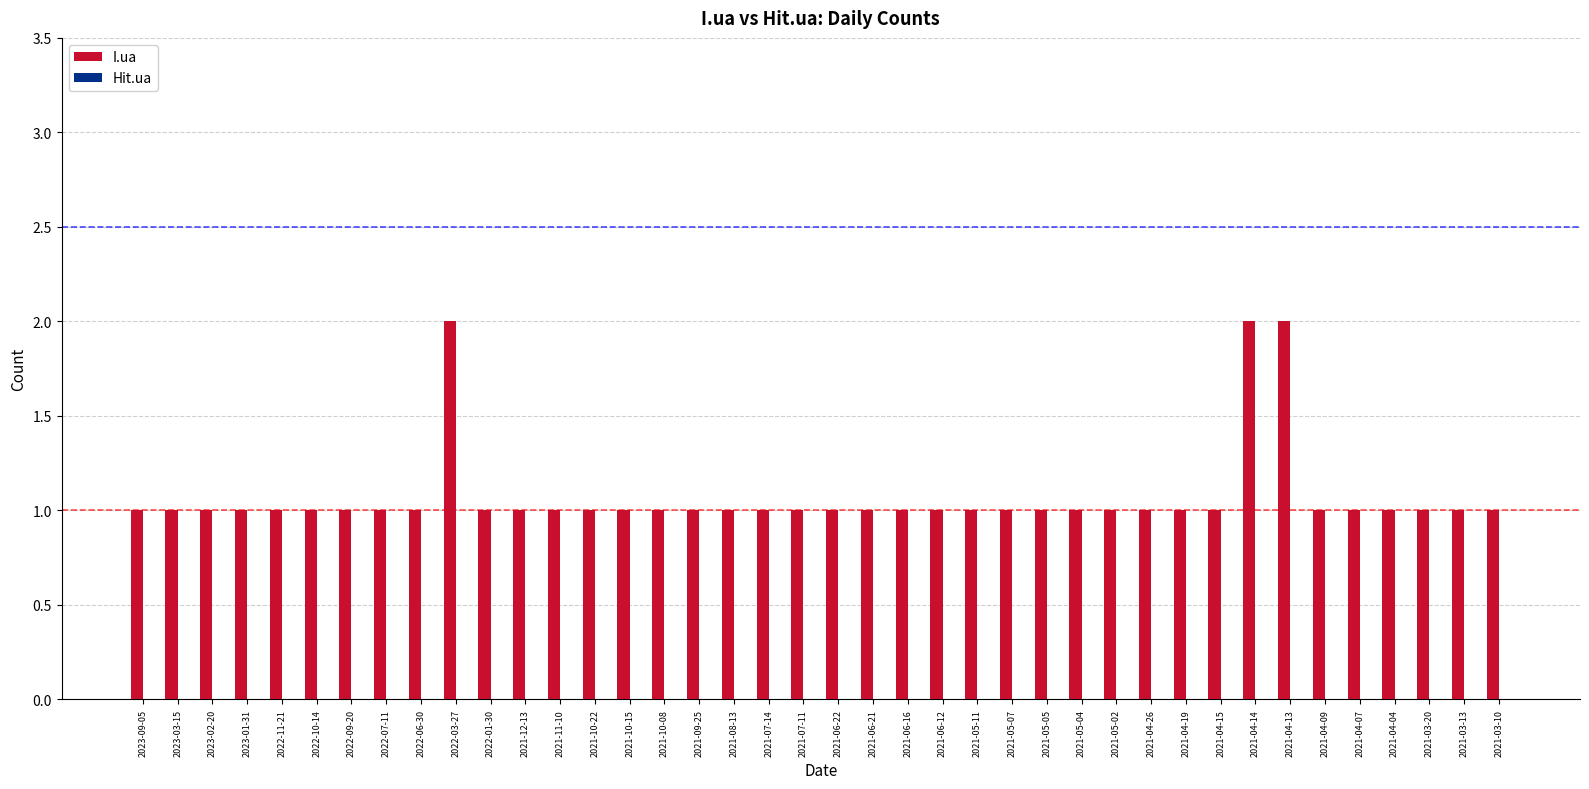

Does the chart contain any negative values?

No